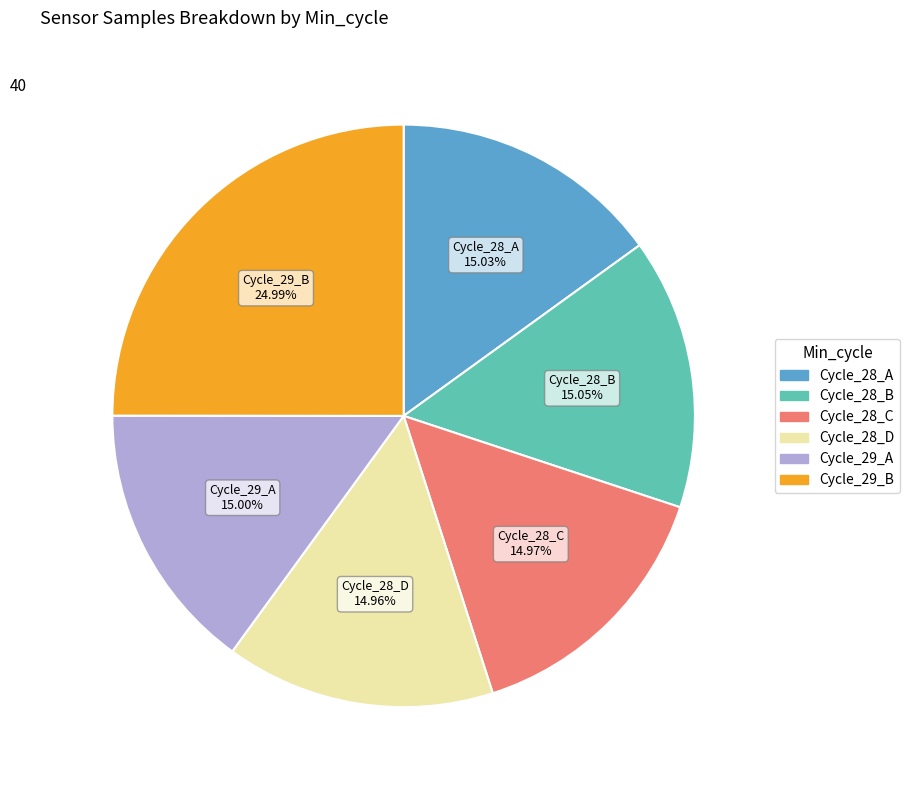

Is there a majority slice in this chart?

No